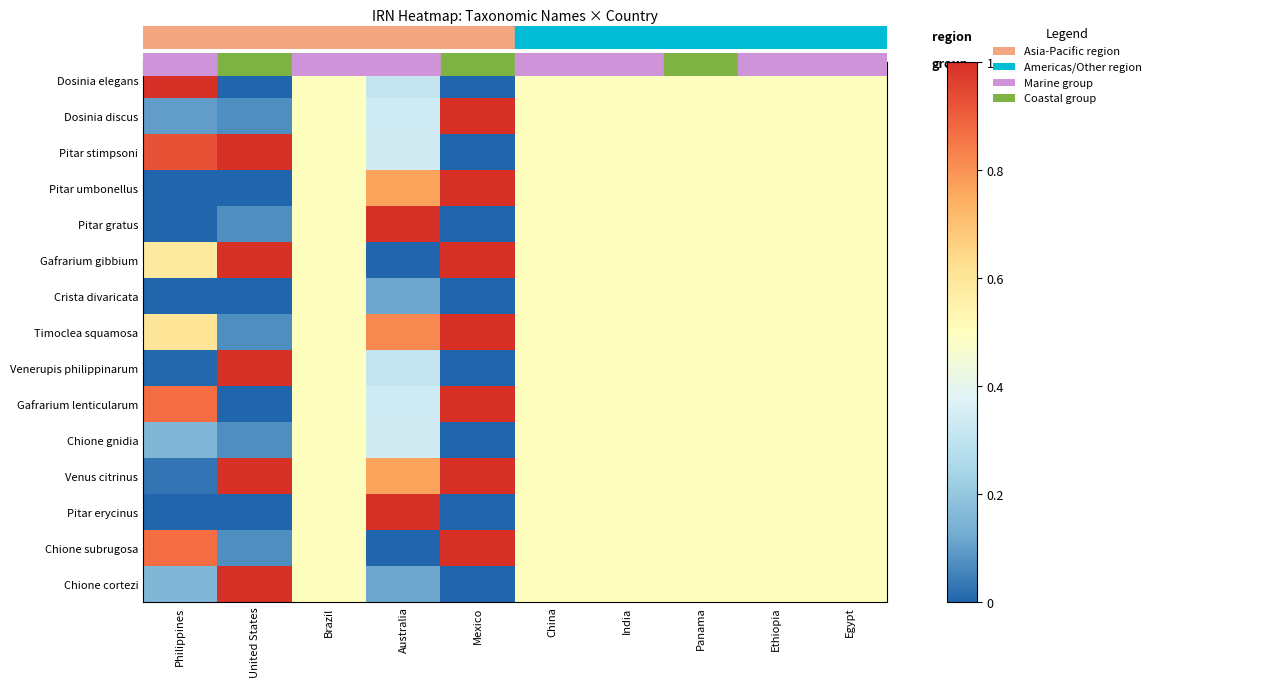

Reading left to right, what are all the values shown in this chart?

Dosinia elegans: Philippines=1.0	United States=0.0	Brazil=0.5	Australia=0.3	Mexico=0.0	China=0.5	India=0.5	Panama=0.5	Ethiopia=0.5	Egypt=0.5
Dosinia discus: Philippines=0.1	United States=0.1	Brazil=0.5	Australia=0.3	Mexico=1.0	China=0.5	India=0.5	Panama=0.5	Ethiopia=0.5	Egypt=0.5
Pitar stimpsoni: Philippines=0.9	United States=1.0	Brazil=0.5	Australia=0.3	Mexico=0.0	China=0.5	India=0.5	Panama=0.5	Ethiopia=0.5	Egypt=0.5
Pitar umbonellus: Philippines=0.0	United States=0.0	Brazil=0.5	Australia=0.8	Mexico=1.0	China=0.5	India=0.5	Panama=0.5	Ethiopia=0.5	Egypt=0.5
Pitar gratus: Philippines=0.0	United States=0.1	Brazil=0.5	Australia=1.0	Mexico=0.0	China=0.5	India=0.5	Panama=0.5	Ethiopia=0.5	Egypt=0.5
Gafrarium gibbium: Philippines=0.6	United States=1.0	Brazil=0.5	Australia=0.0	Mexico=1.0	China=0.5	India=0.5	Panama=0.5	Ethiopia=0.5	Egypt=0.5
Crista divaricata: Philippines=0.0	United States=0.0	Brazil=0.5	Australia=0.1	Mexico=0.0	China=0.5	India=0.5	Panama=0.5	Ethiopia=0.5	Egypt=0.5
Timoclea squamosa: Philippines=0.6	United States=0.1	Brazil=0.5	Australia=0.8	Mexico=1.0	China=0.5	India=0.5	Panama=0.5	Ethiopia=0.5	Egypt=0.5
Venerupis philippinarum: Philippines=0.0	United States=1.0	Brazil=0.5	Australia=0.3	Mexico=0.0	China=0.5	India=0.5	Panama=0.5	Ethiopia=0.5	Egypt=0.5
Gafrarium lenticularum: Philippines=0.9	United States=0.0	Brazil=0.5	Australia=0.3	Mexico=1.0	China=0.5	India=0.5	Panama=0.5	Ethiopia=0.5	Egypt=0.5
Chione gnidia: Philippines=0.2	United States=0.1	Brazil=0.5	Australia=0.3	Mexico=0.0	China=0.5	India=0.5	Panama=0.5	Ethiopia=0.5	Egypt=0.5
Venus citrinus: Philippines=0.0	United States=1.0	Brazil=0.5	Australia=0.8	Mexico=1.0	China=0.5	India=0.5	Panama=0.5	Ethiopia=0.5	Egypt=0.5
Pitar erycinus: Philippines=0.0	United States=0.0	Brazil=0.5	Australia=1.0	Mexico=0.0	China=0.5	India=0.5	Panama=0.5	Ethiopia=0.5	Egypt=0.5
Chione subrugosa: Philippines=0.9	United States=0.1	Brazil=0.5	Australia=0.0	Mexico=1.0	China=0.5	India=0.5	Panama=0.5	Ethiopia=0.5	Egypt=0.5
Chione cortezi: Philippines=0.2	United States=1.0	Brazil=0.5	Australia=0.1	Mexico=0.0	China=0.5	India=0.5	Panama=0.5	Ethiopia=0.5	Egypt=0.5